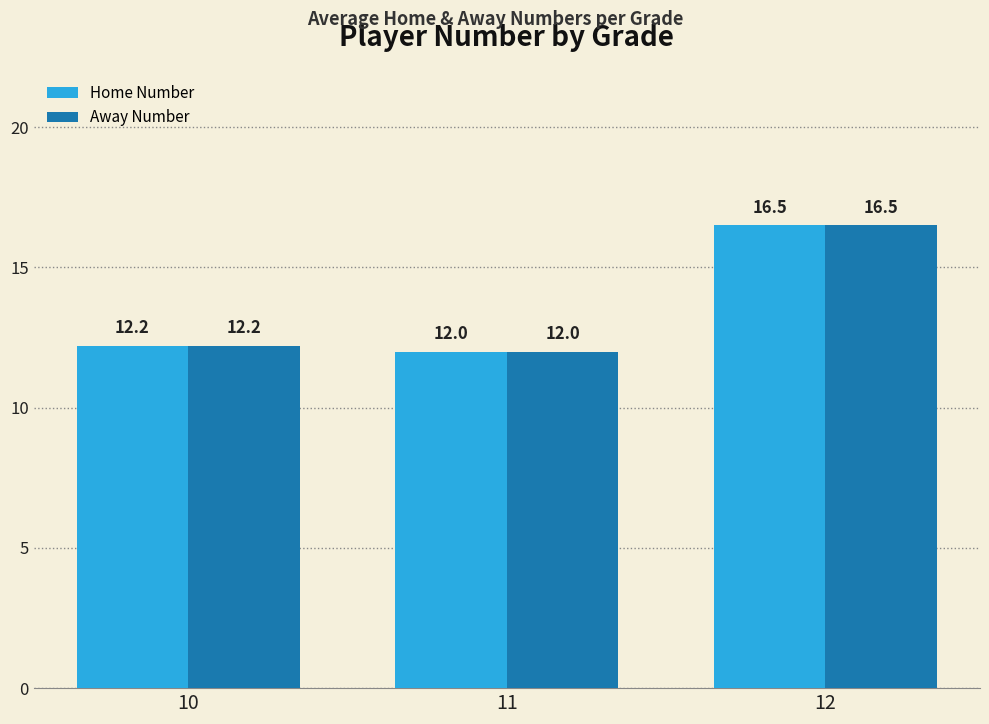

What is the difference between the maximum and minimum values in the Home Number series?

4.5